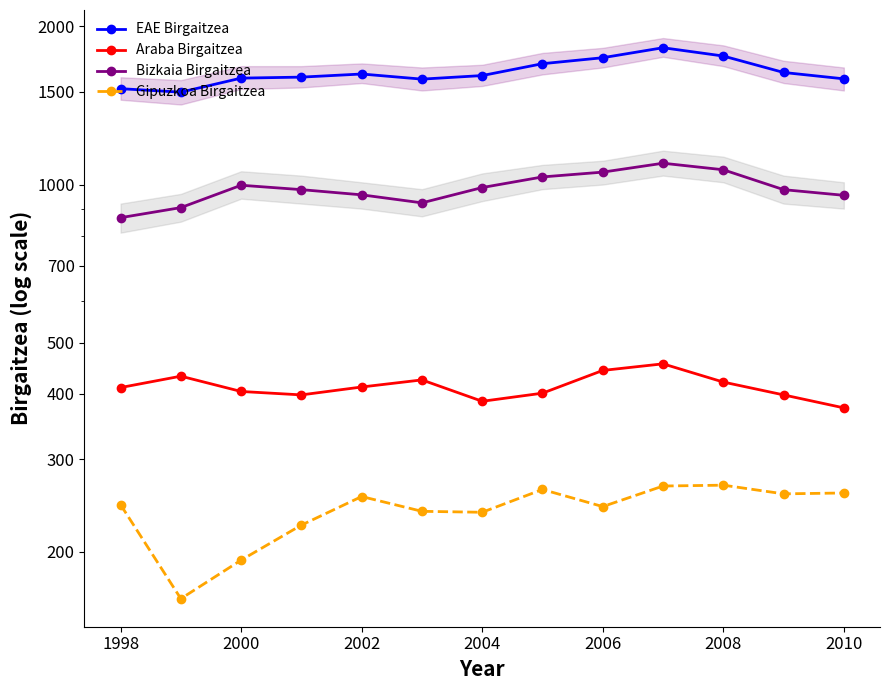

Which series has the largest range (max minus min)?

EAE Birgaitzea